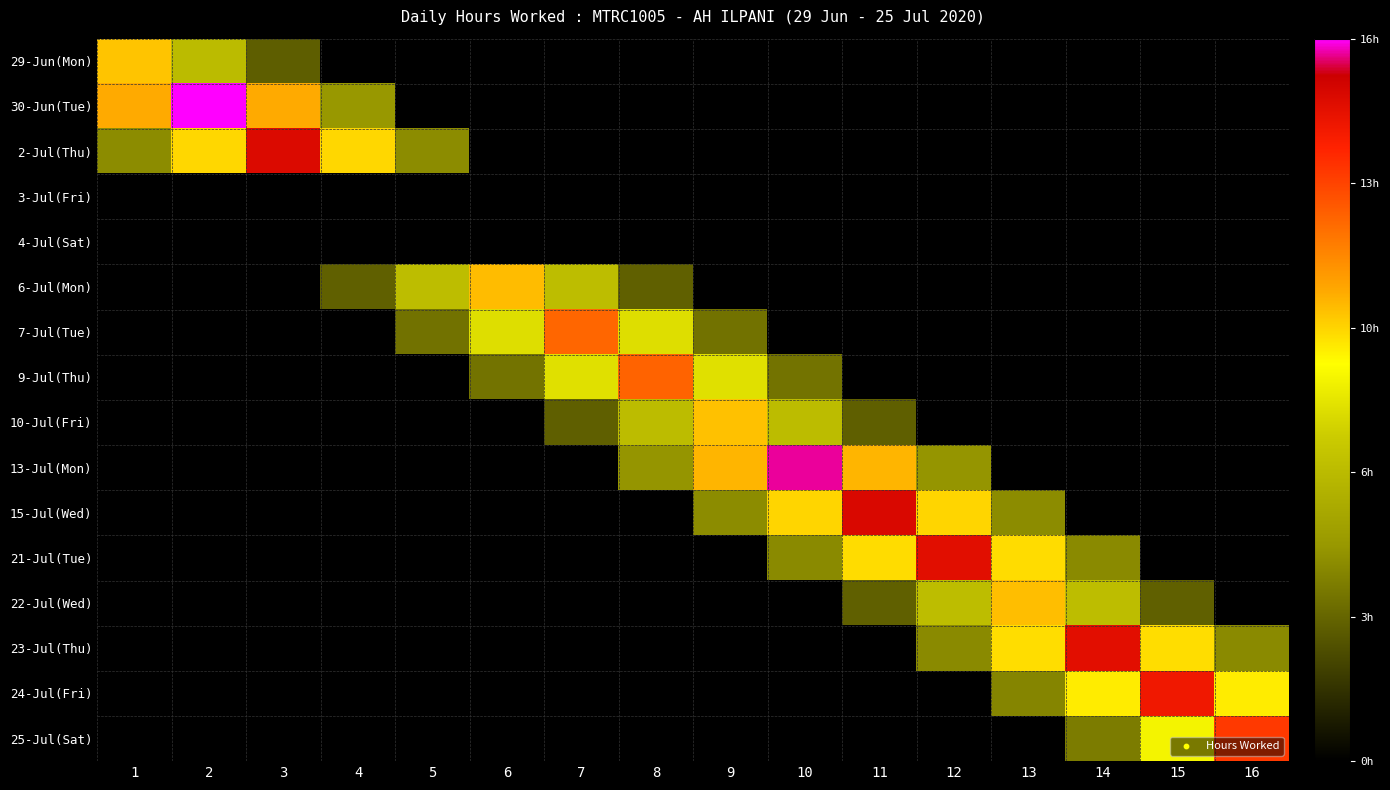

How many categories are shown in the chart?

16